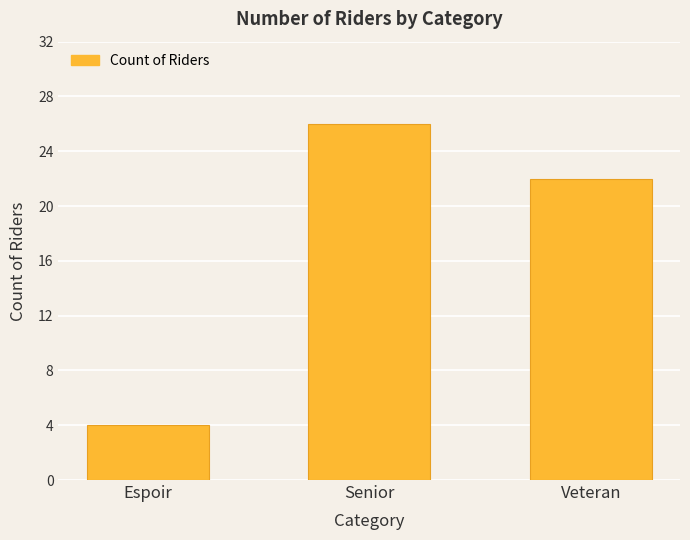

Count the number of data series in this chart.

1